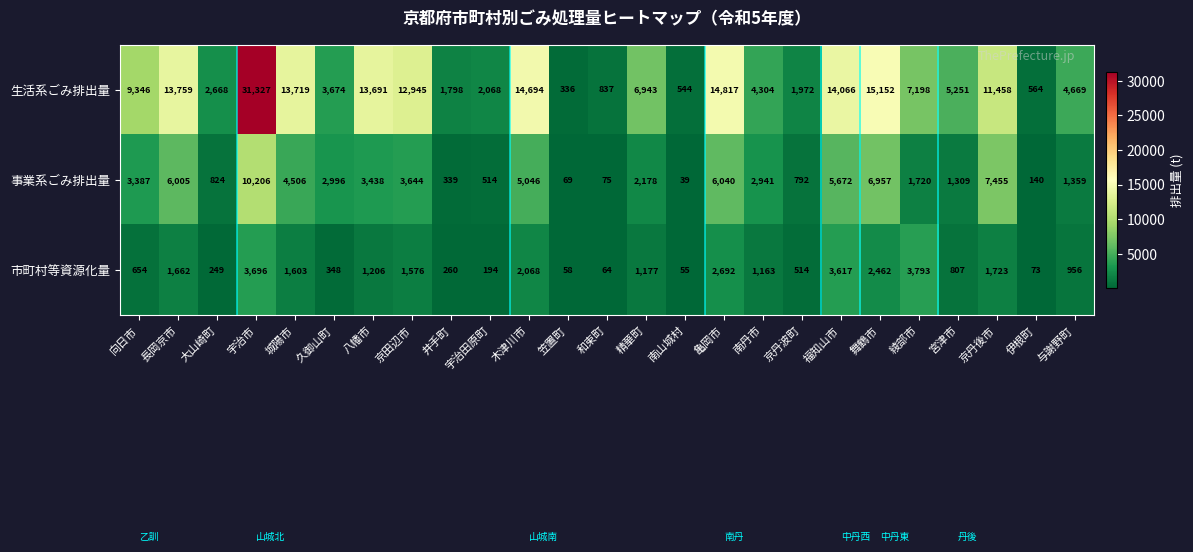

At how many categories does at least one series exceed 13266?

8